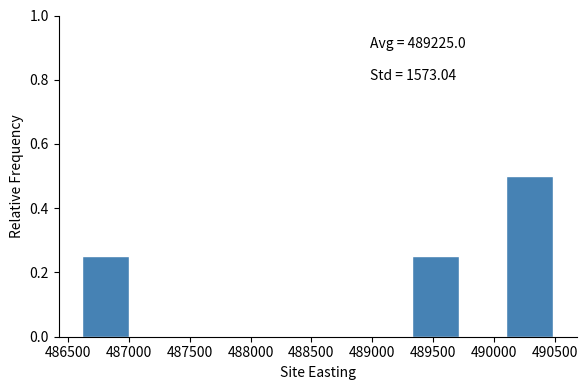

Which range on the x-axis has the tallest bar?

490100 to 490500